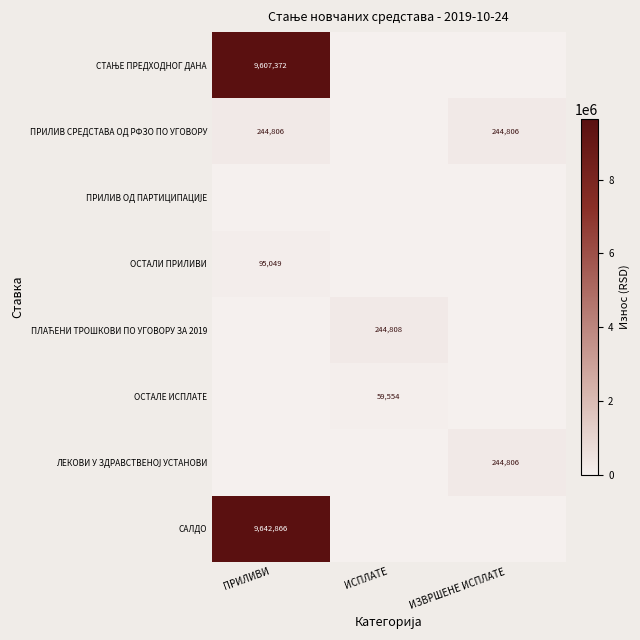

True or false: ОСТАЛИ ПРИЛИВИ has a value of 159686 at ПРИЛИВИ.

False